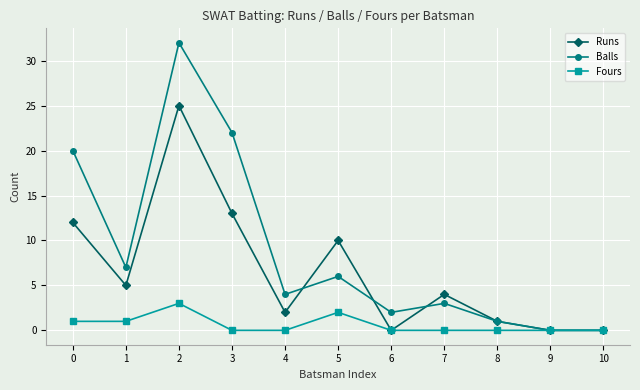

What is the total value across all series at 0?

33